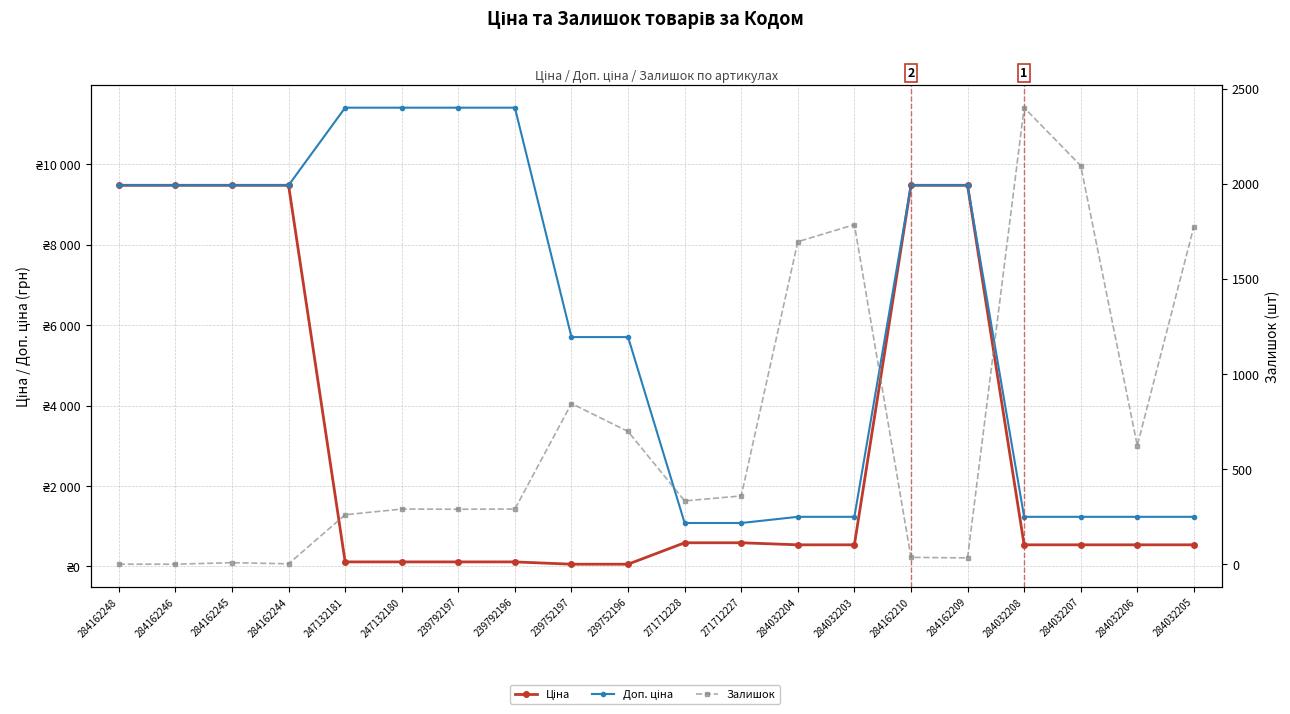

What is the label of the 12th point from the right?

239752197